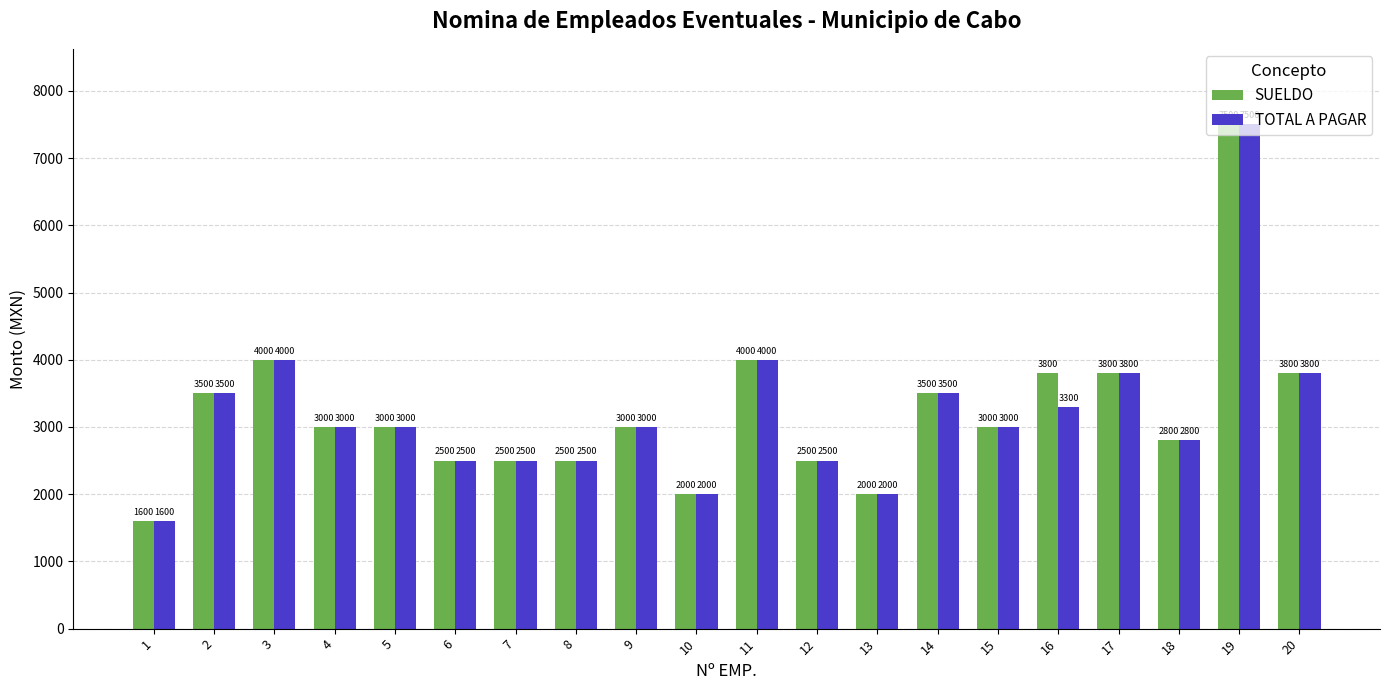

What is the value of the TOTAL A PAGAR bar at the 1st from the left?

1600